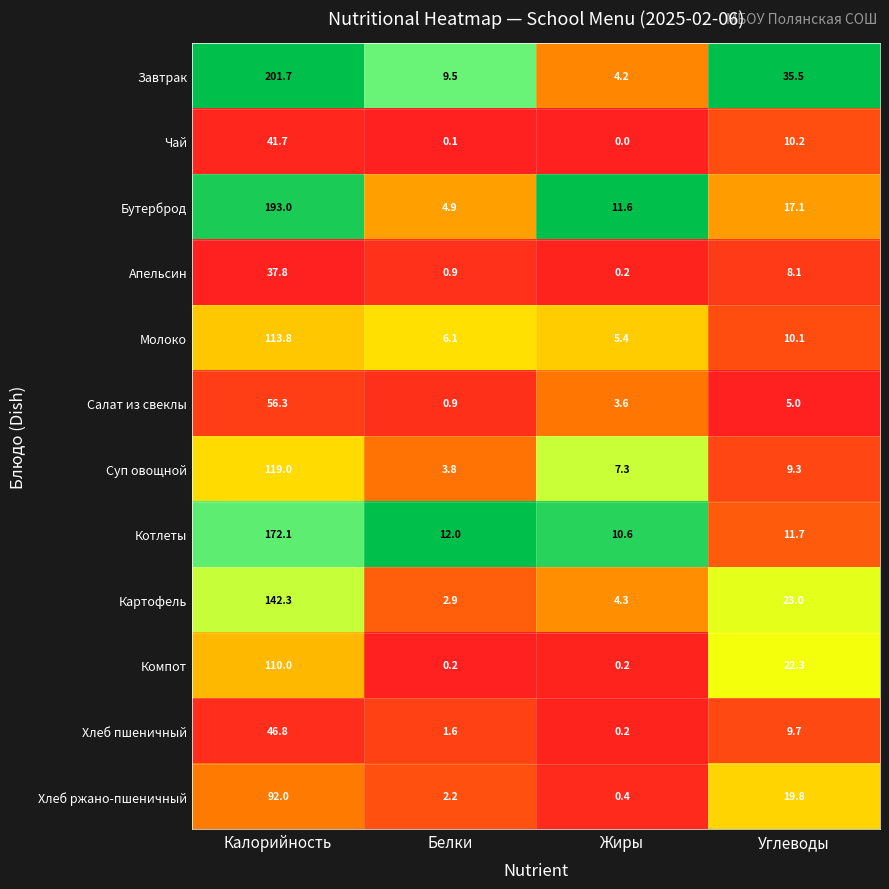

Which label corresponds to the largest value in the chart?

Калорийность